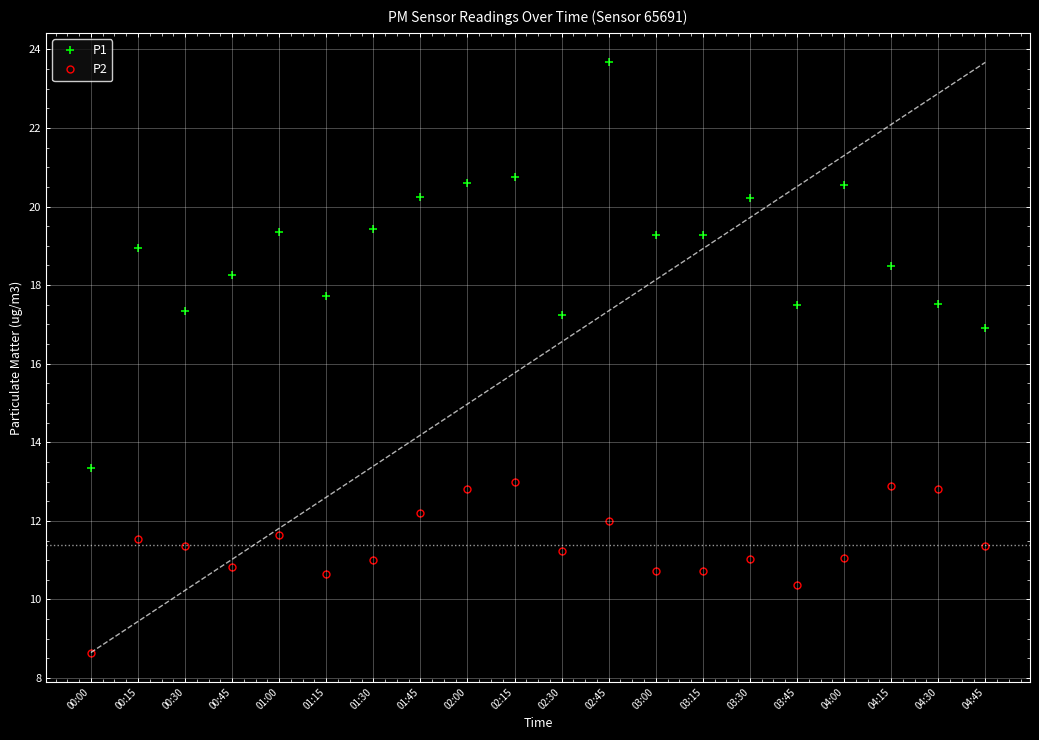

True or false: P2 has more than 2 points higher than both neighbors.

True